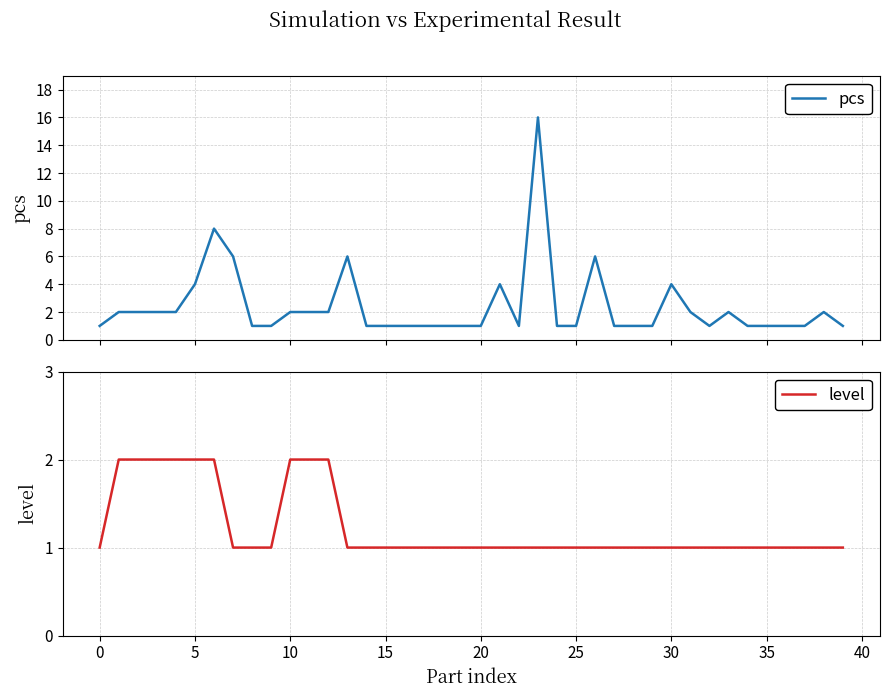

Count the number of categories in the chart.

40